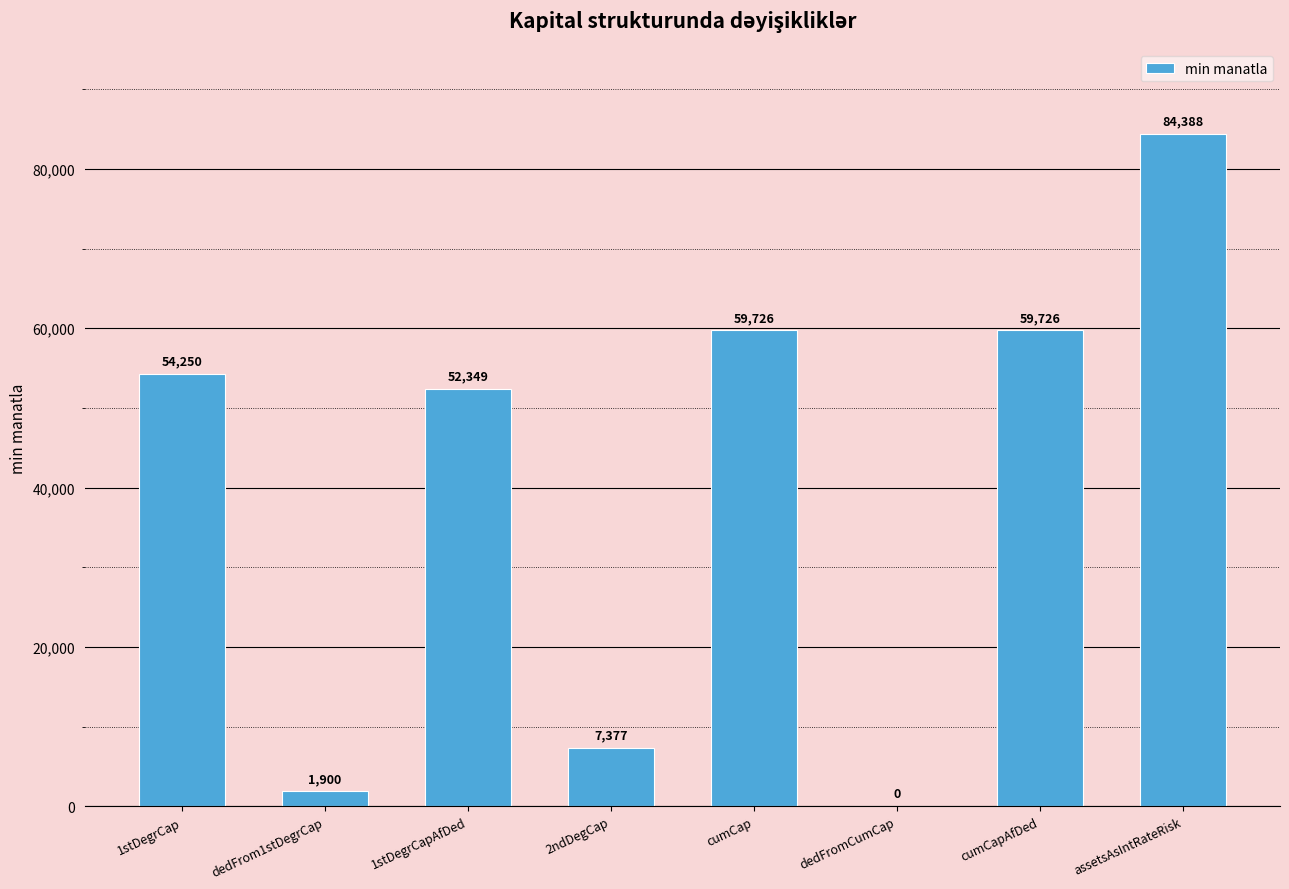

What is the change in value from 1stDegrCap to cumCapAfDed?

+5476.4